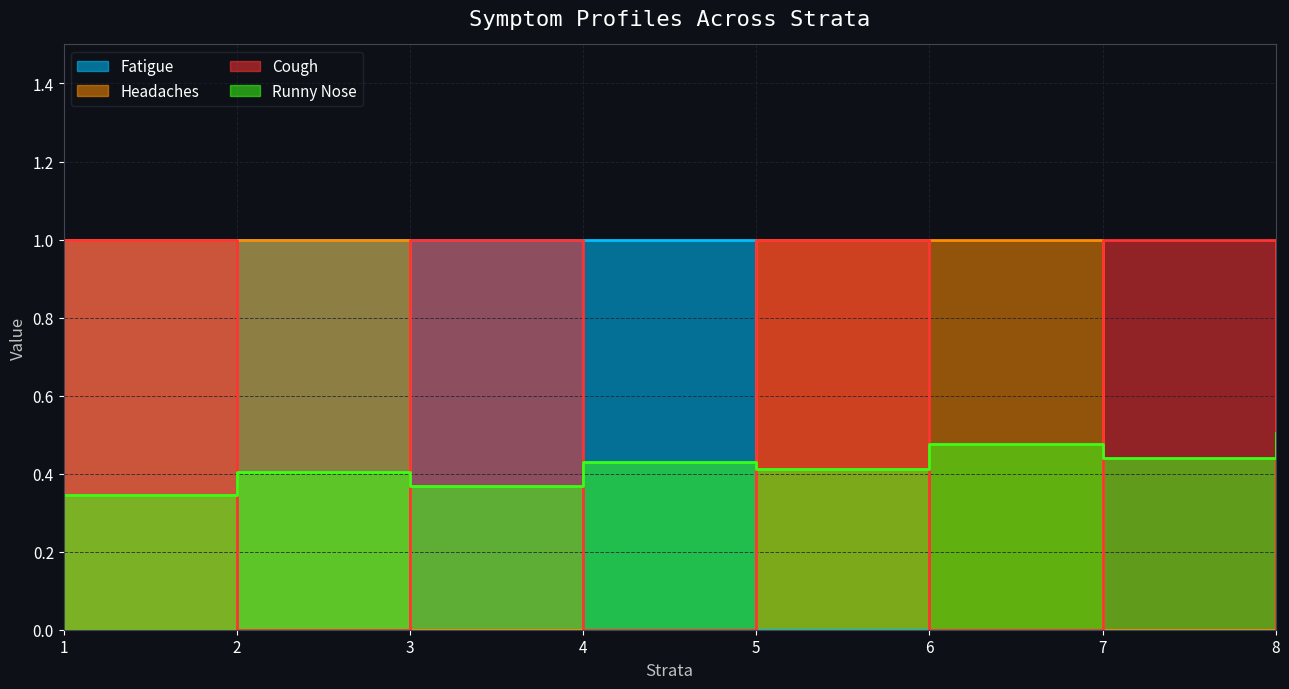

List the series in order of their peak value, lowest first.

Runny Nose, Fatigue, Headaches, Cough